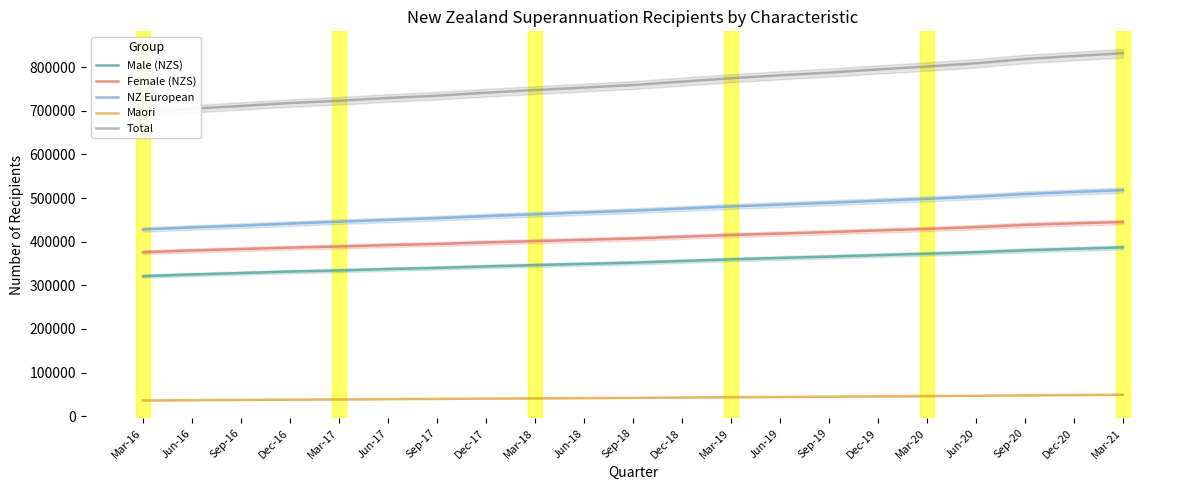

What position from the left is Jun-20?

18